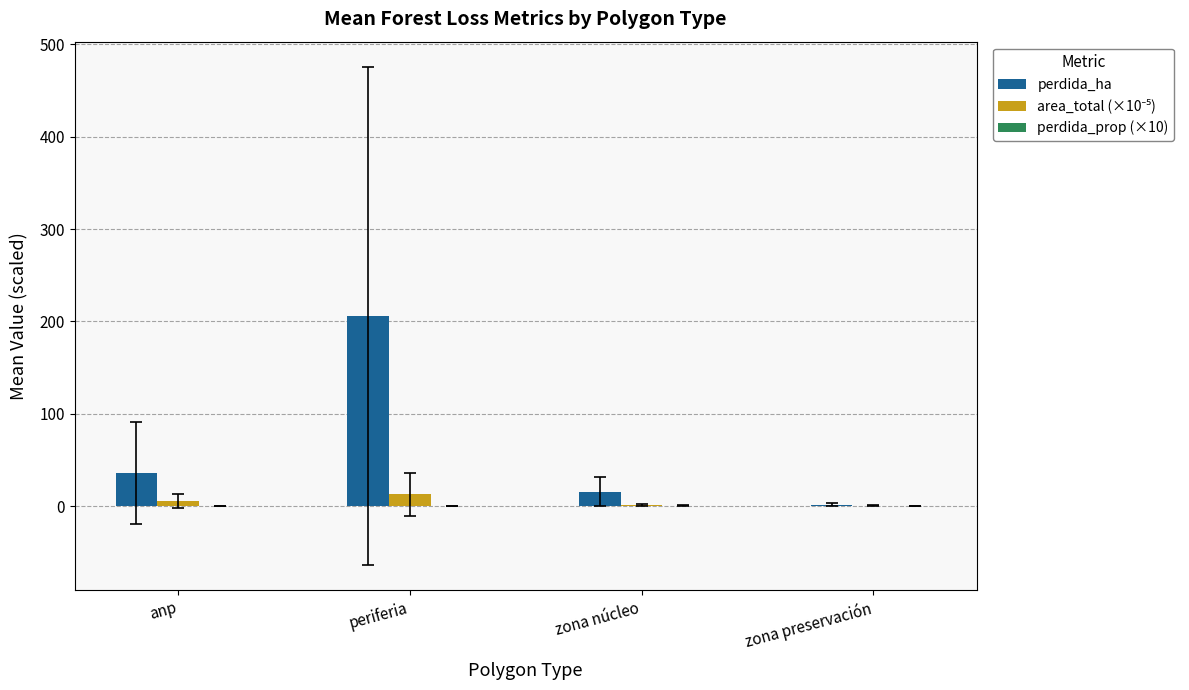

Between periferia and zona preservación, which series saw the biggest shift?

perdida_ha